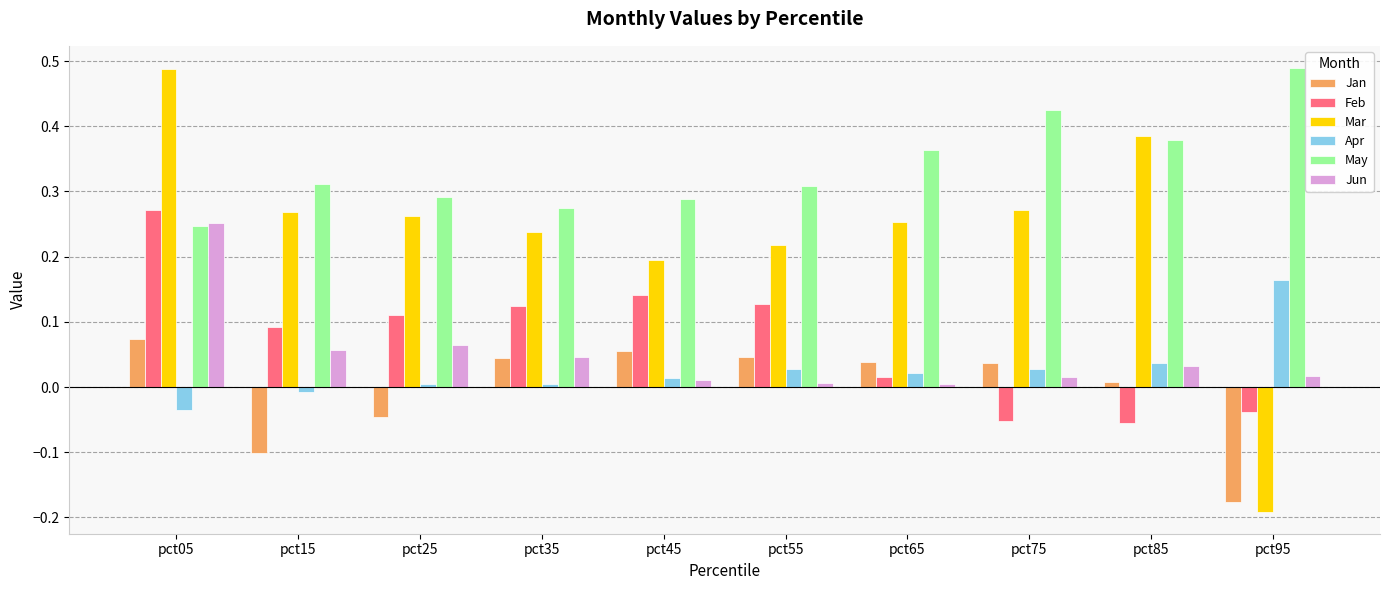

At which label does Jan reach its peak?

pct05